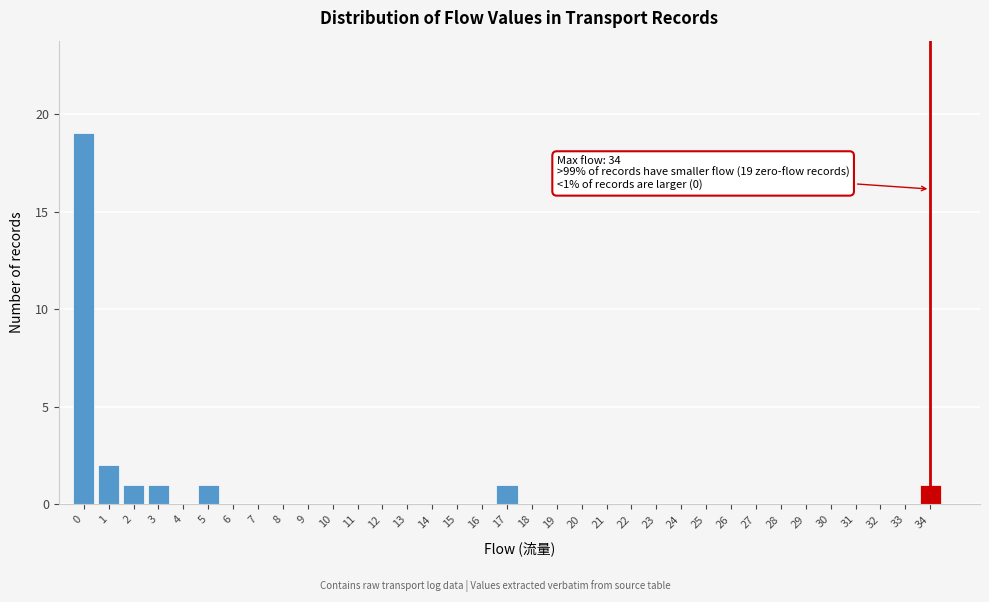

What is the maximum value shown in the chart?

19